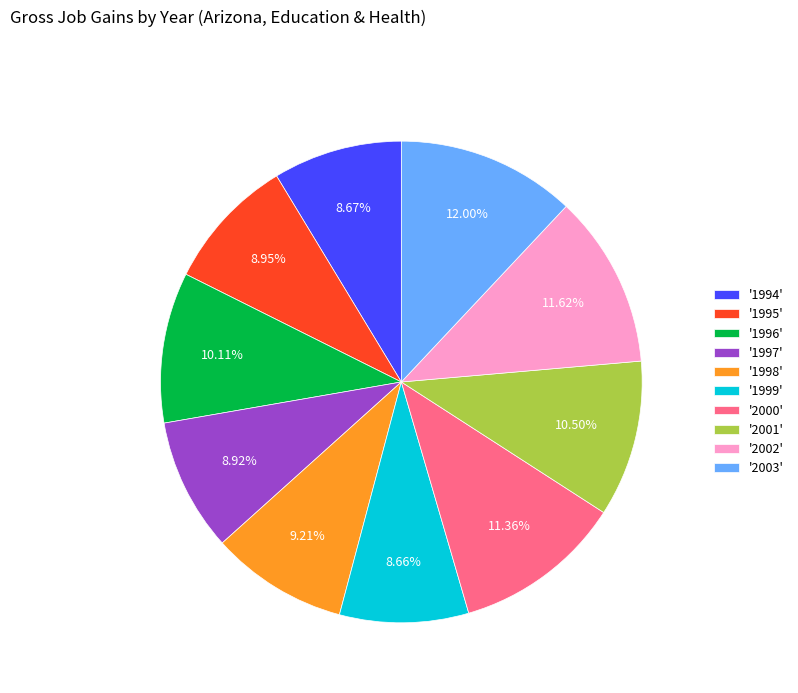

To the nearest percent, what is the average slice percentage?

10%